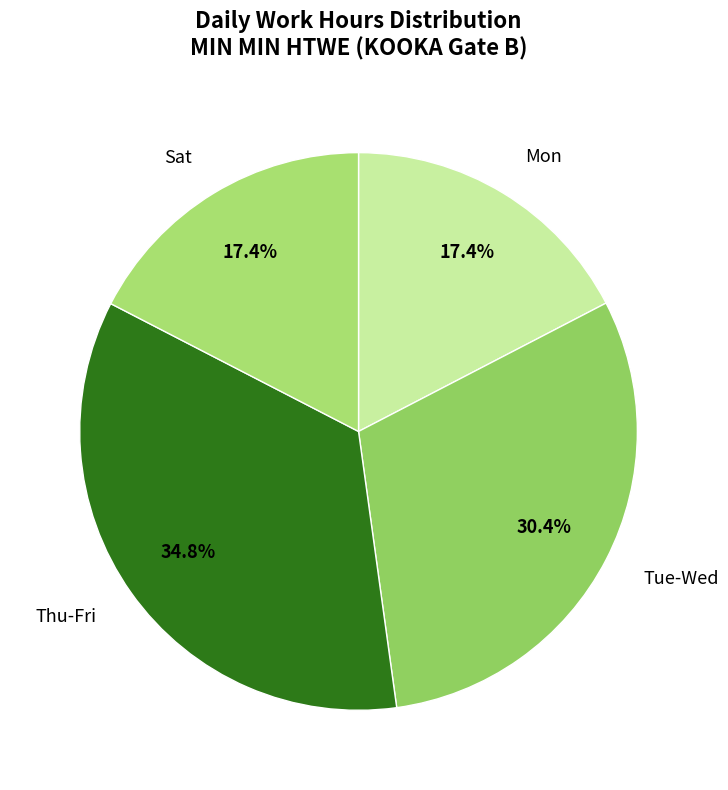

Is Tue-Wed the majority of the pie?

No